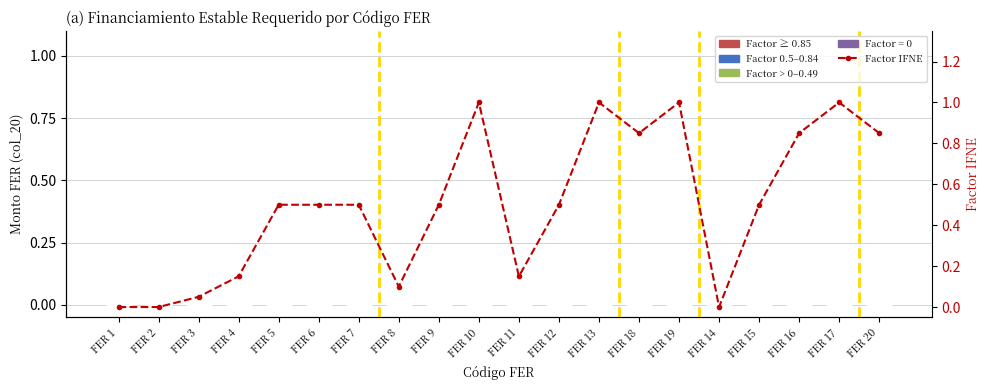

Reading left to right, extract all data points from this chart.

Financiamiento Estable Requerido: 0.0	0.0	0.0	0.0	0.0	0.0	0.0	0.0	0.0	0.0	0.0	0.0	0.0	0.0	0.0	0.0	0.0	0.0	0.0	0.0
Factor IFNE: 0.0	0.0	0.1	0.1	0.5	0.5	0.5	0.1	0.5	1.0	0.1	0.5	1.0	0.8	1.0	0.0	0.5	0.8	1.0	0.8